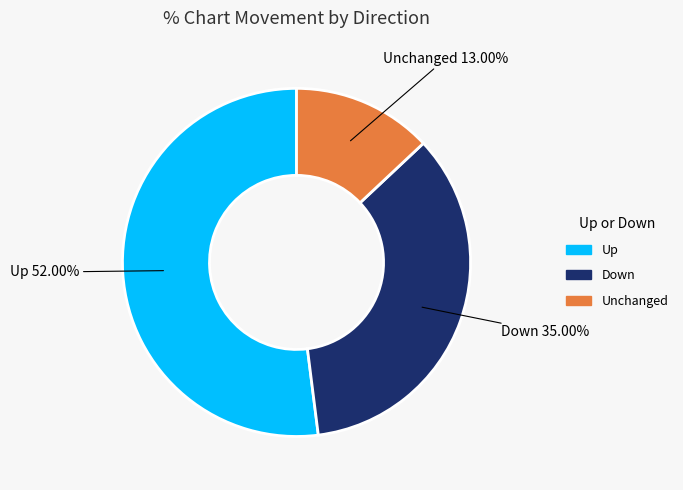

Which slice represents more than half of the pie?

Up